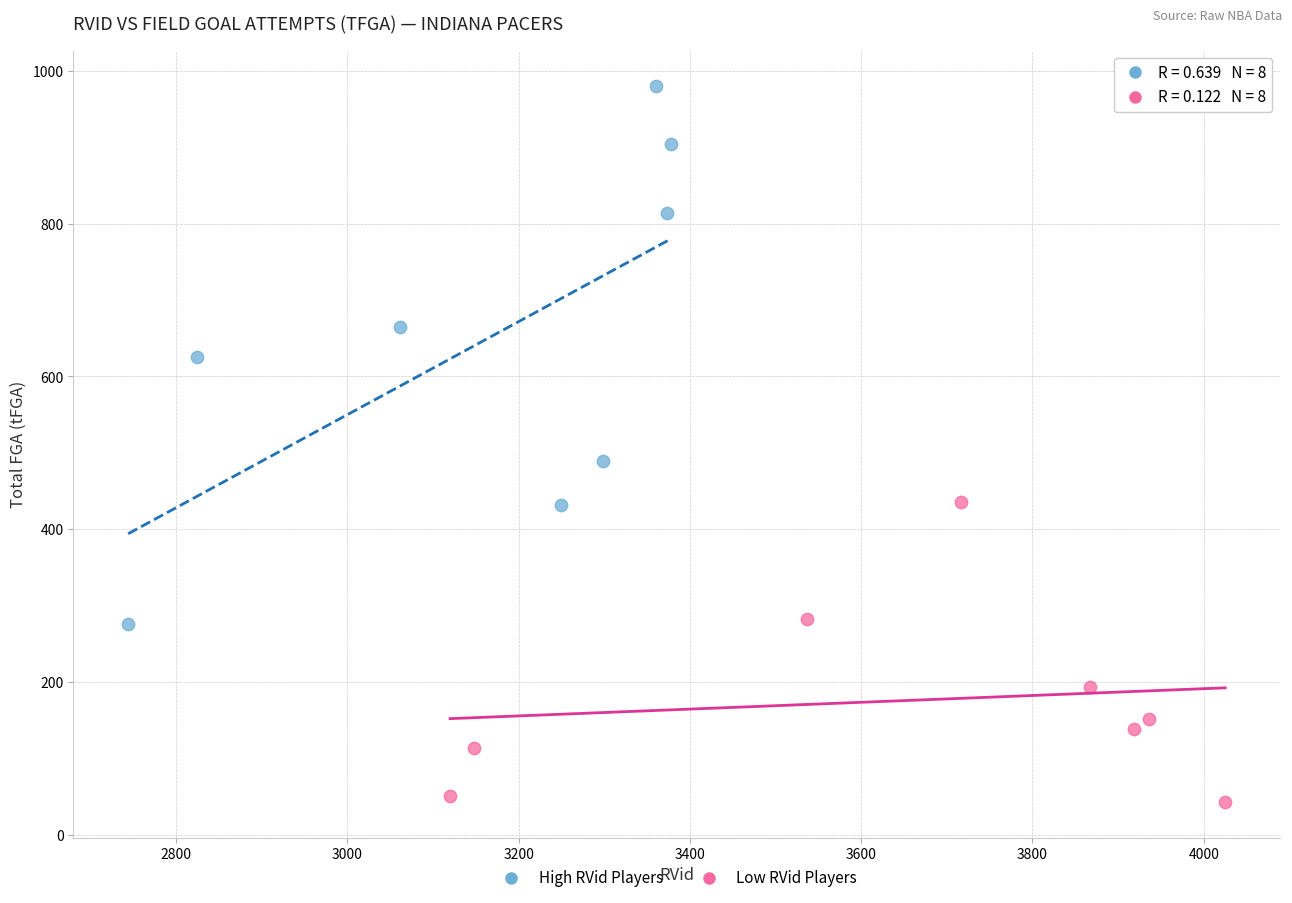

Which series contains the lowest Y value?

Low RVid Players